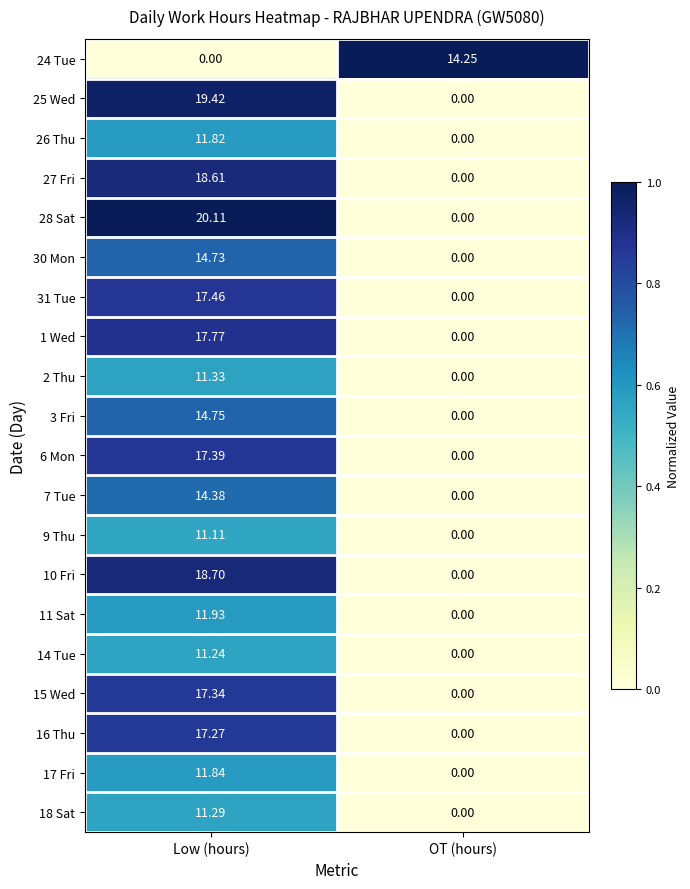

List the series in order of their peak value, highest first.

28 Sat, 25 Wed, 10 Fri, 27 Fri, 1 Wed, 31 Tue, 6 Mon, 15 Wed, 16 Thu, 3 Fri, 30 Mon, 7 Tue, 24 Tue, 11 Sat, 17 Fri, 26 Thu, 2 Thu, 18 Sat, 14 Tue, 9 Thu